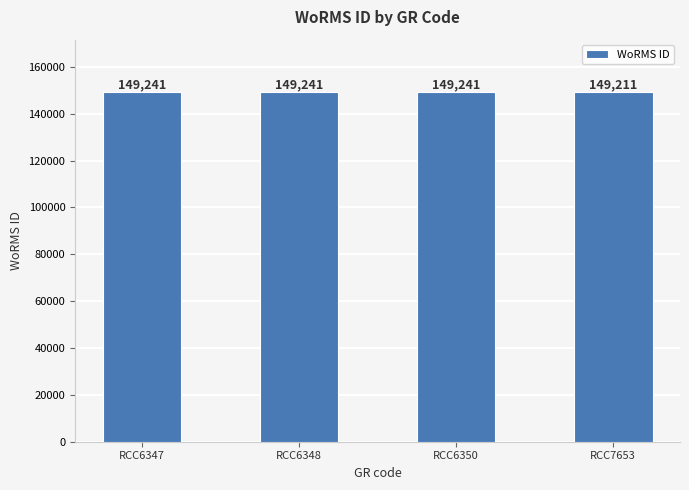

Does the chart contain any negative values?

No